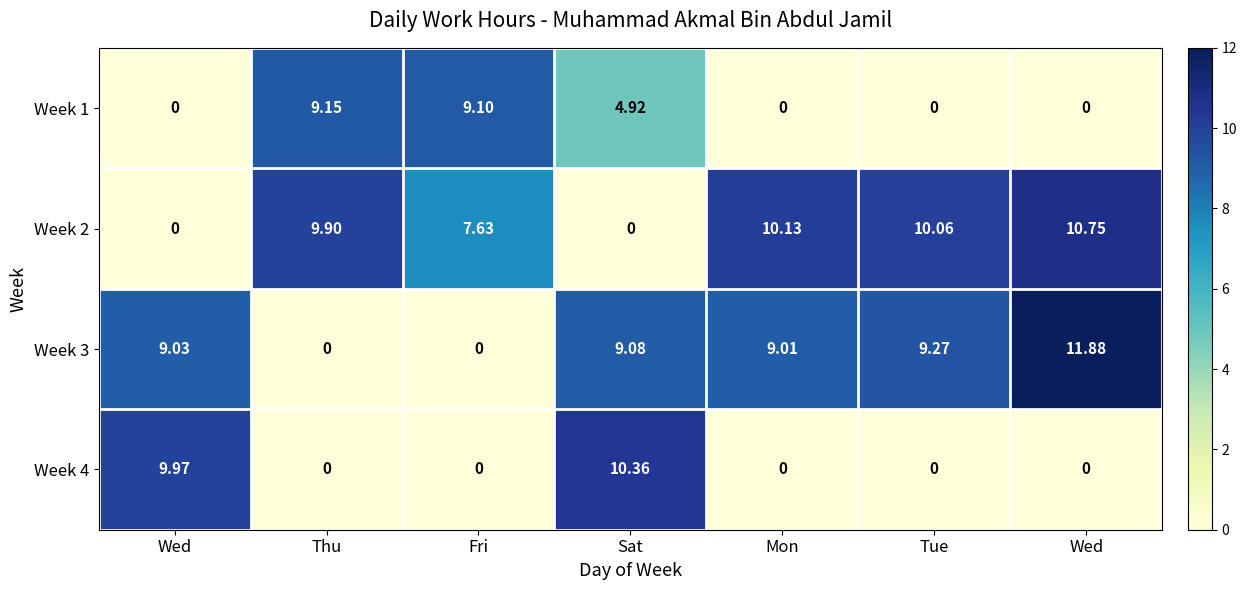

Reading left to right, transcribe all the data shown in this chart.

Week 1: Wed=0.0	Thu=9.2	Fri=9.1	Sat=4.9	Mon=0.0	Tue=0.0	Wed=0.0
Week 2: Wed=0.0	Thu=9.9	Fri=7.6	Sat=0.0	Mon=10.1	Tue=10.1	Wed=10.8
Week 3: Wed=9.0	Thu=0.0	Fri=0.0	Sat=9.1	Mon=9.0	Tue=9.3	Wed=11.9
Week 4: Wed=10.0	Thu=0.0	Fri=0.0	Sat=10.4	Mon=0.0	Tue=0.0	Wed=0.0